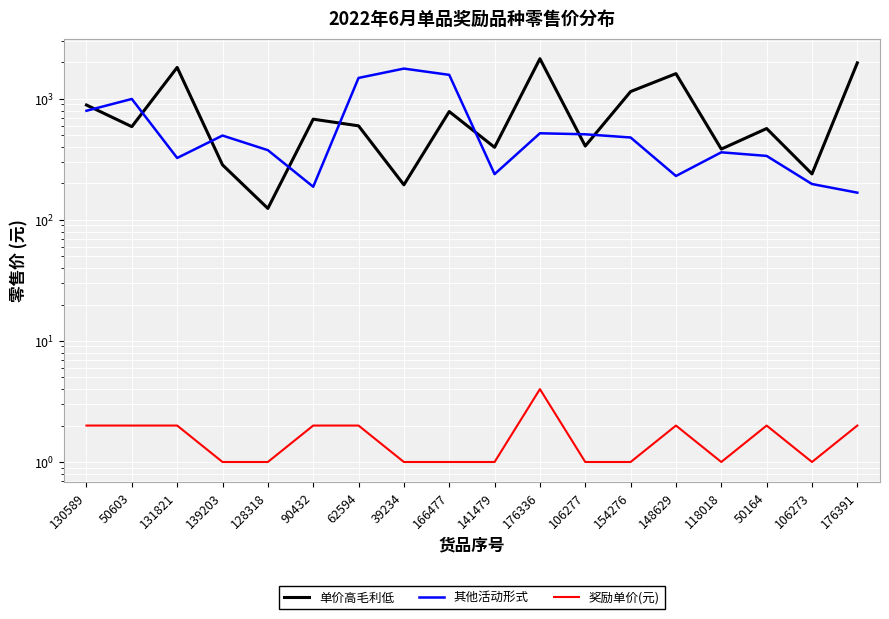

The 单价高毛利低 series shows 748.5 at 148629. True or false?

False